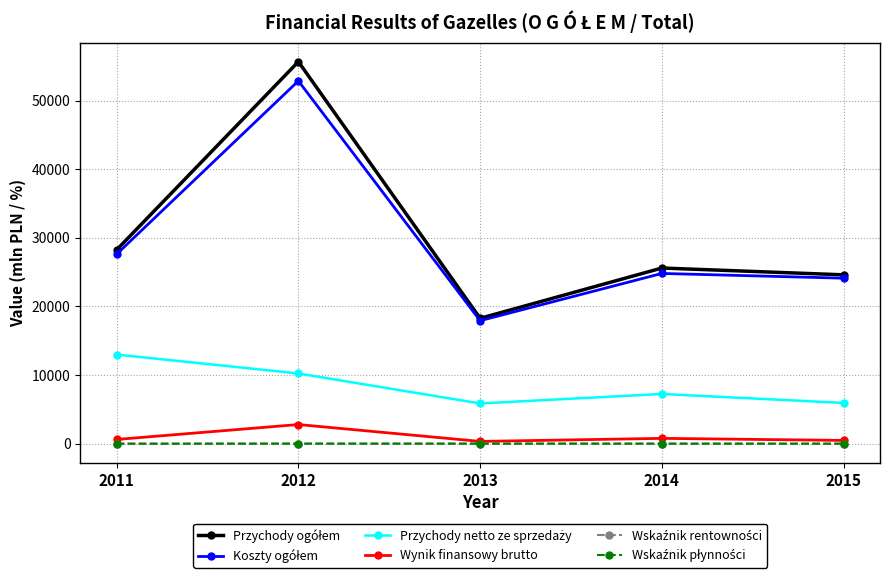

At which category is the sum across all series the highest?

2012